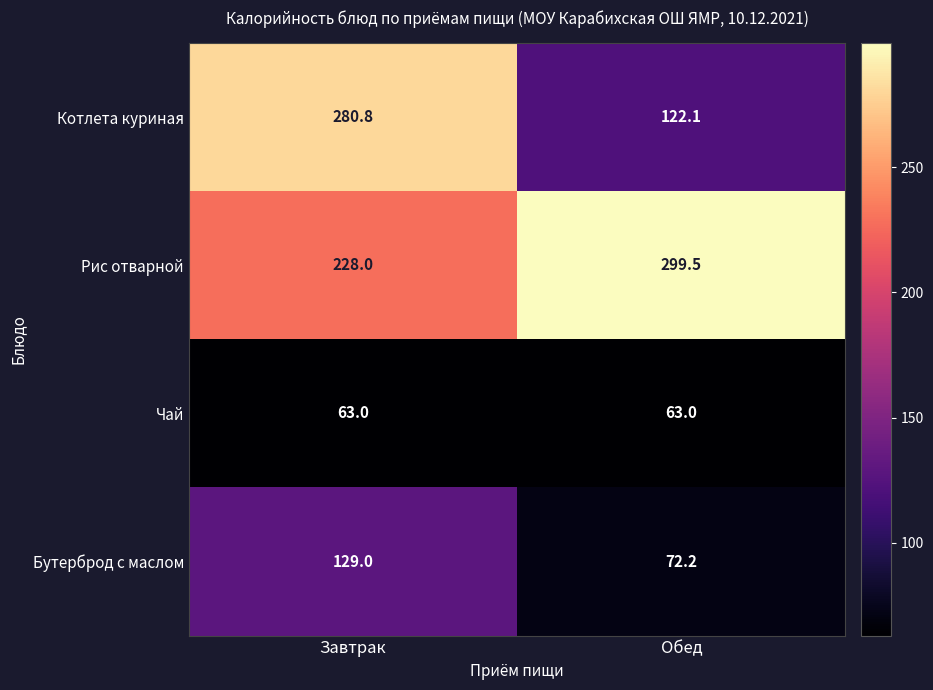

What is the sum of the Чай values at Обед and Завтрак?

126.0